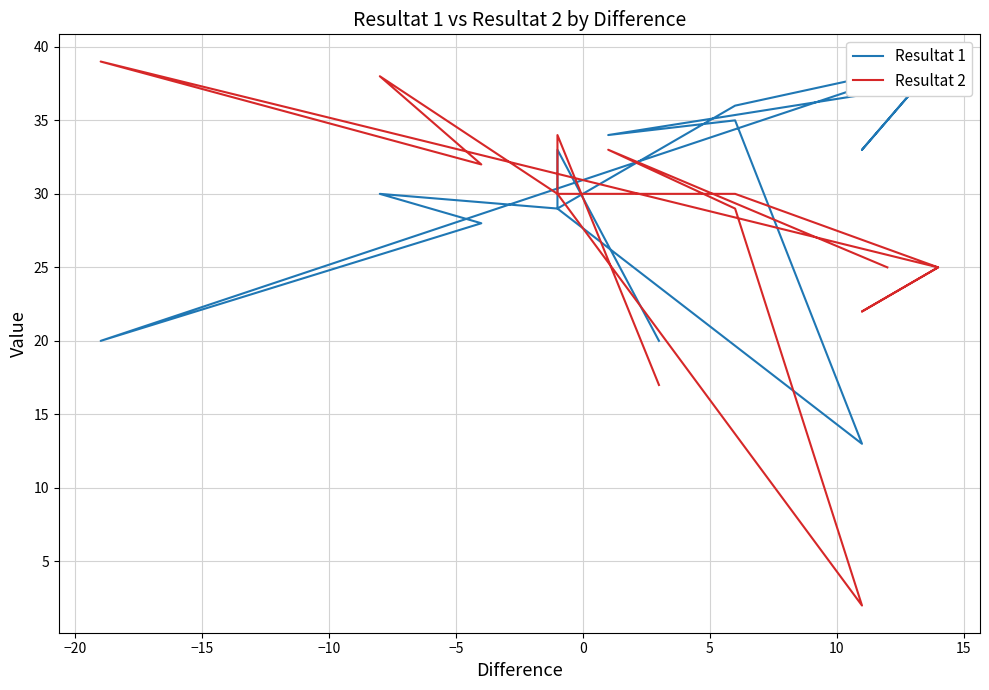

List the series in order of their overall mean, lowest first.

Resultat 2, Resultat 1